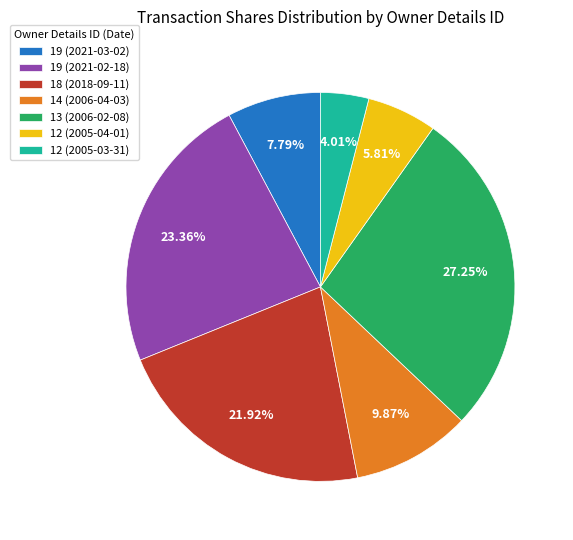

What percentage is the 12 (2005-03-31) slice, to the nearest percent?

4%